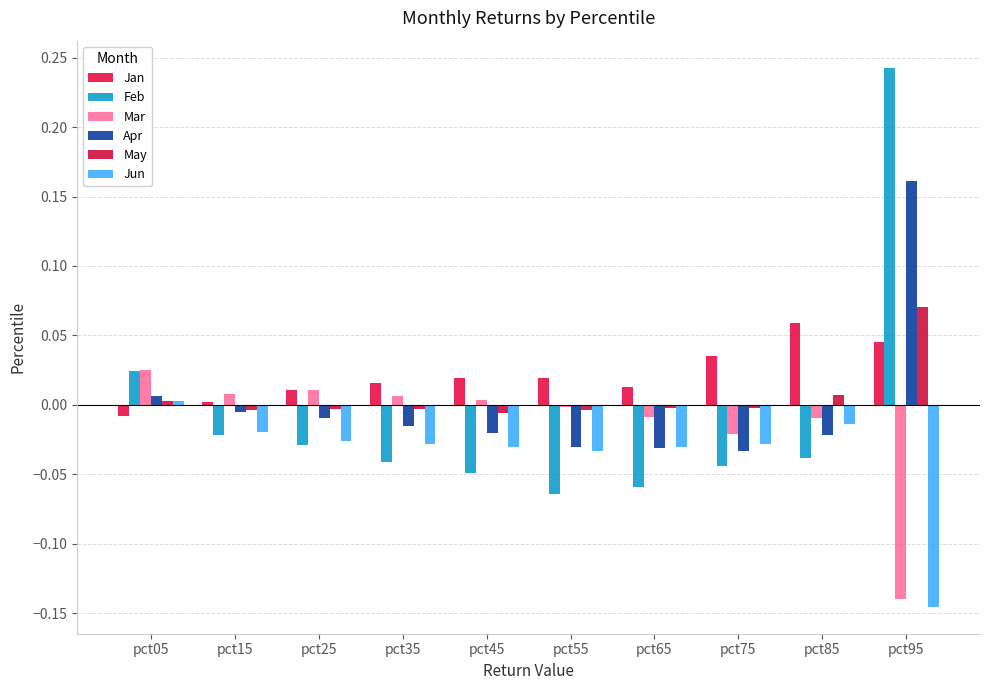

What is the difference between the maximum and minimum values in the Apr series?

0.2